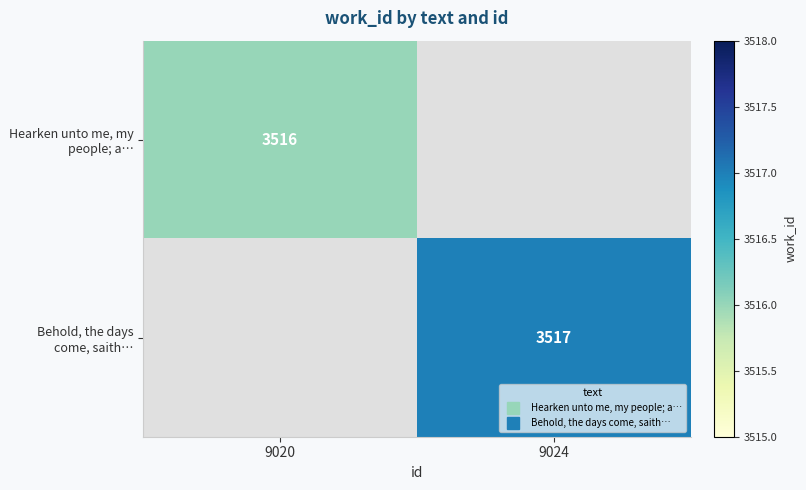

Rank the categories by Behold, the days come, saith… value from lowest to highest.

9020, 9024